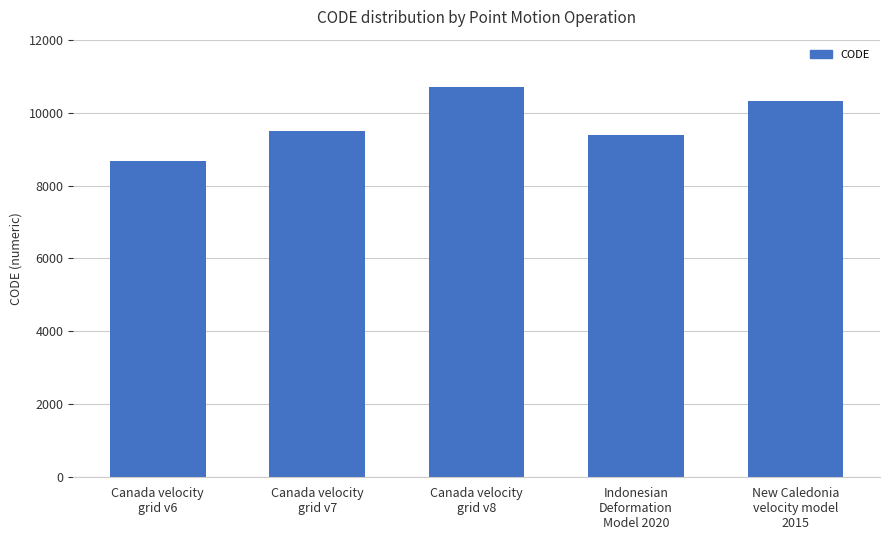

What is the label of the 2nd bar from the left?

Canada velocity
grid v7